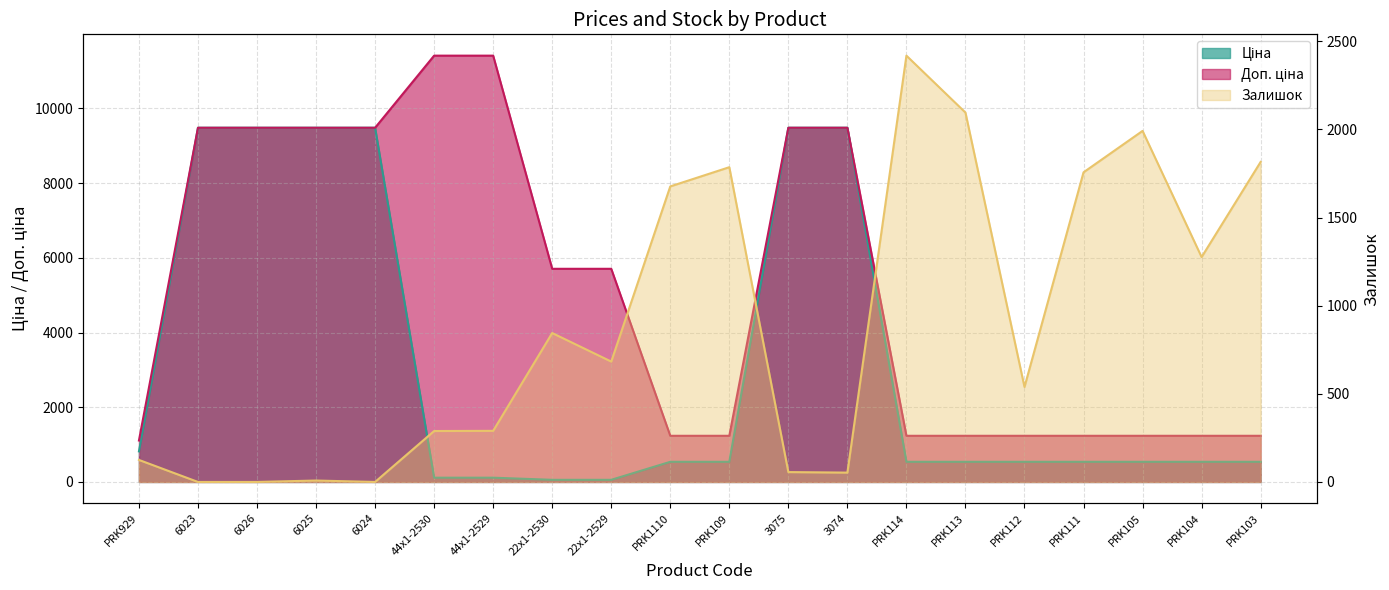

What are all the series names shown in the legend?

Ціна, Доп. ціна, Залишок